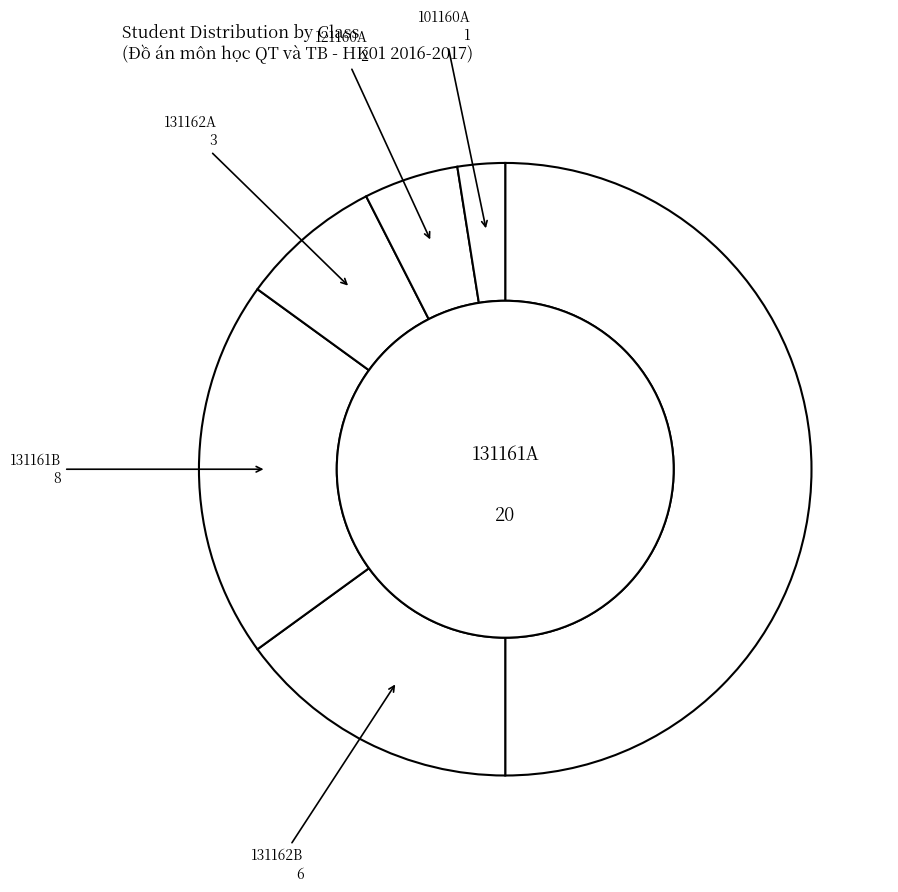

How many slices are in this pie chart?

6